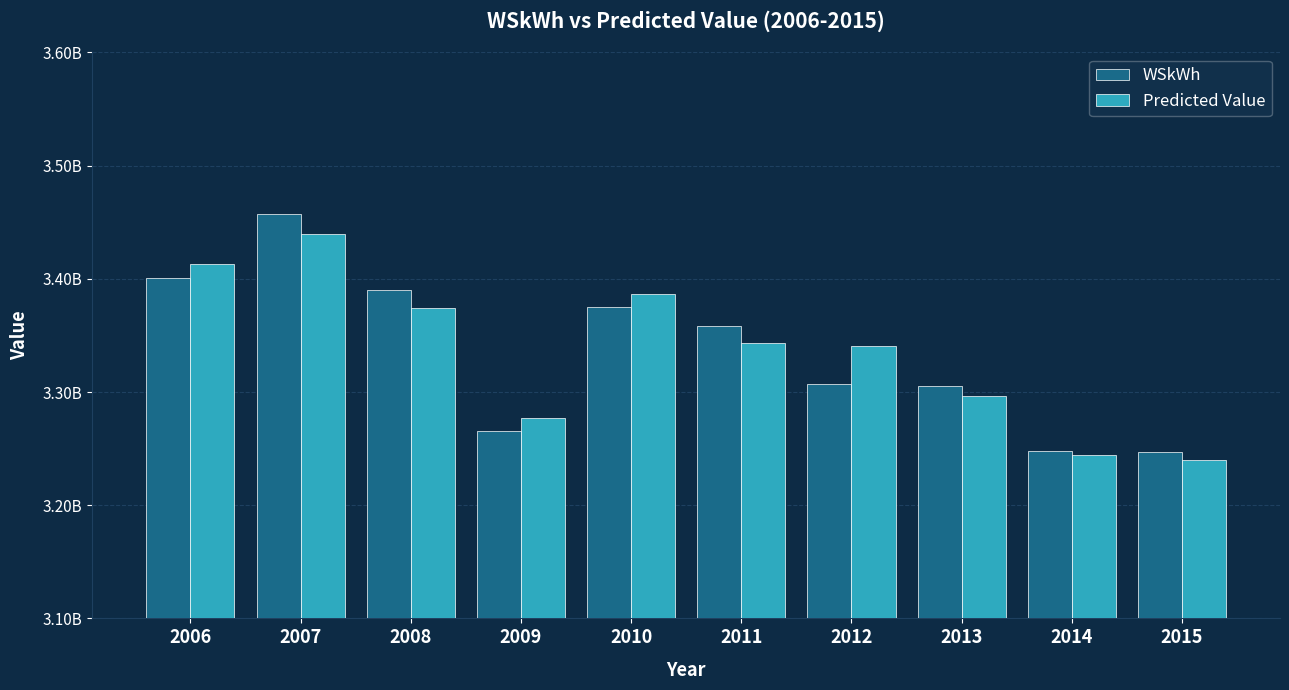

What are all the series names shown in the legend?

WSkWh, Predicted Value